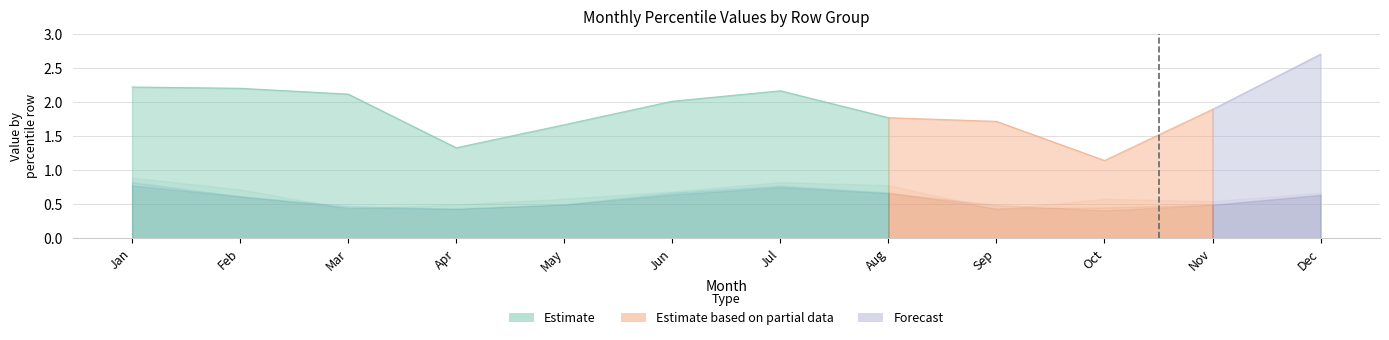

Does the chart display data point markers on the line(s)?

No